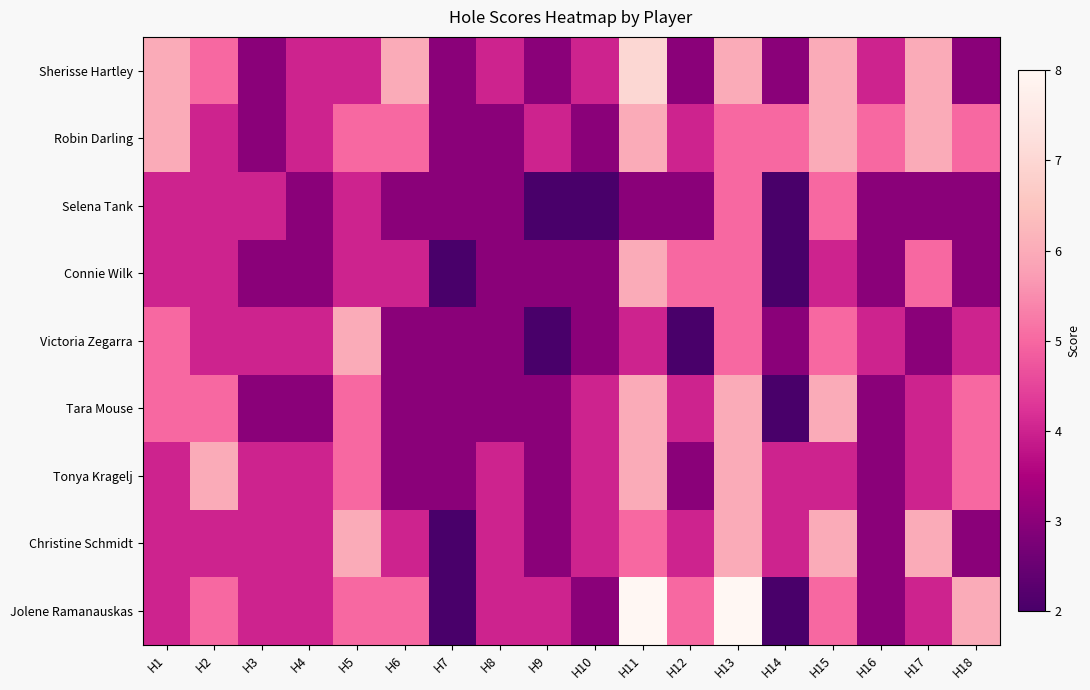

Which has a higher value, H8 or H5?

H8